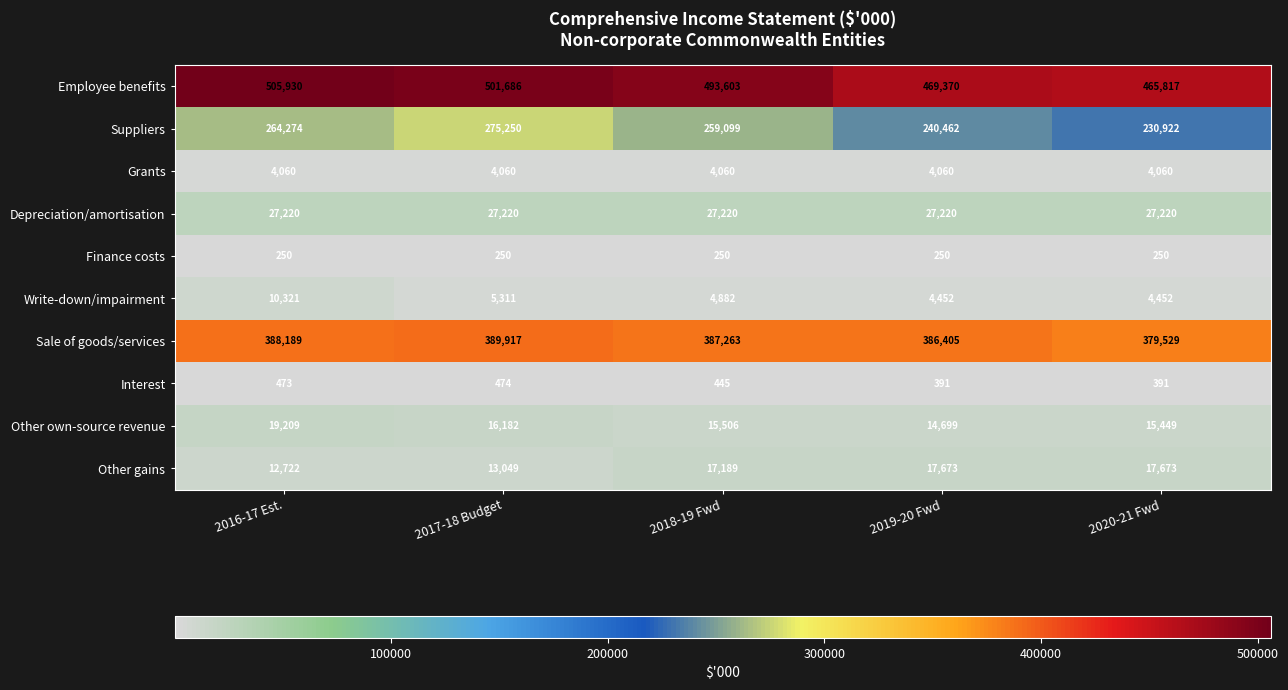

Between 2017-18 Budget and 2020-21 Fwd, which series saw the biggest shift?

Suppliers